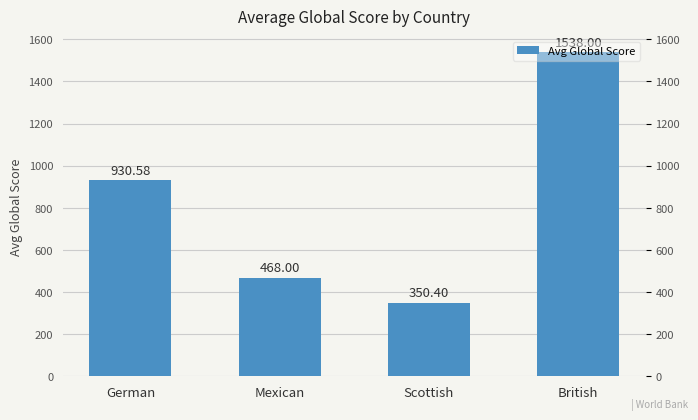

Rank the categories by value from lowest to highest.

Scottish, Mexican, German, British